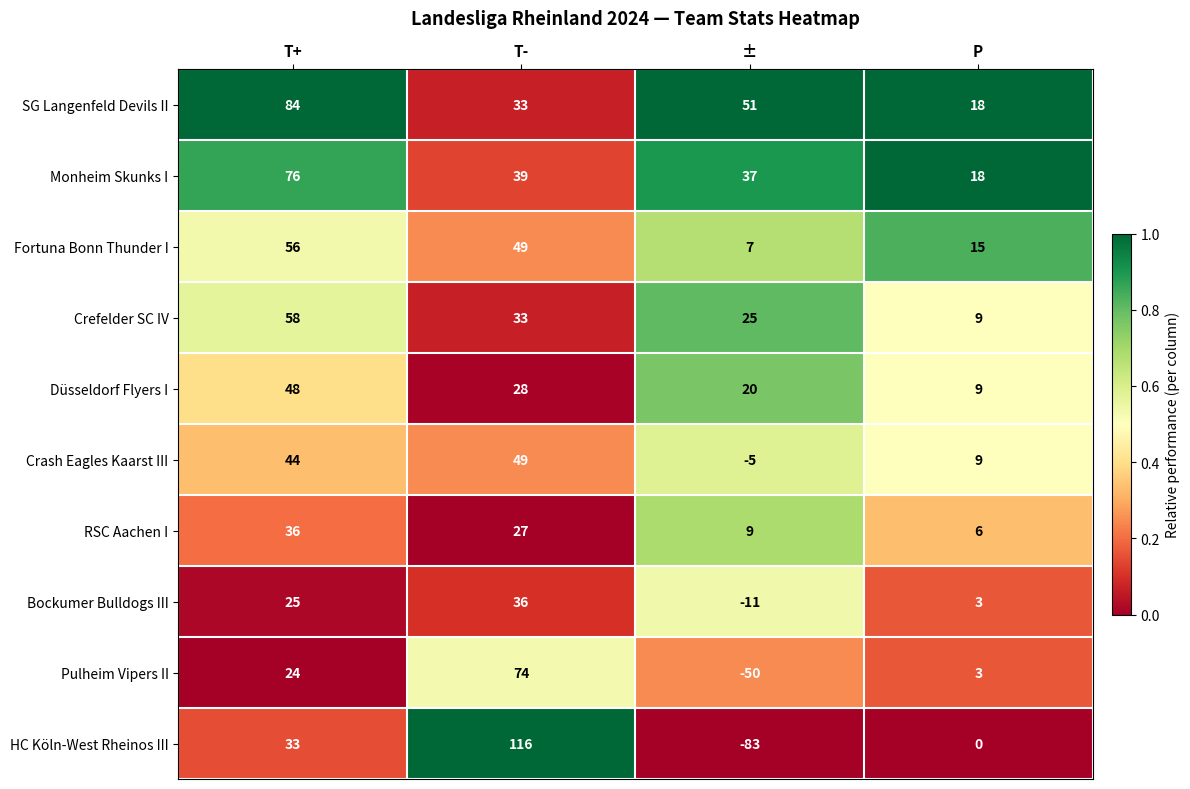

At which label does SG Langenfeld Devils II reach its peak?

T+